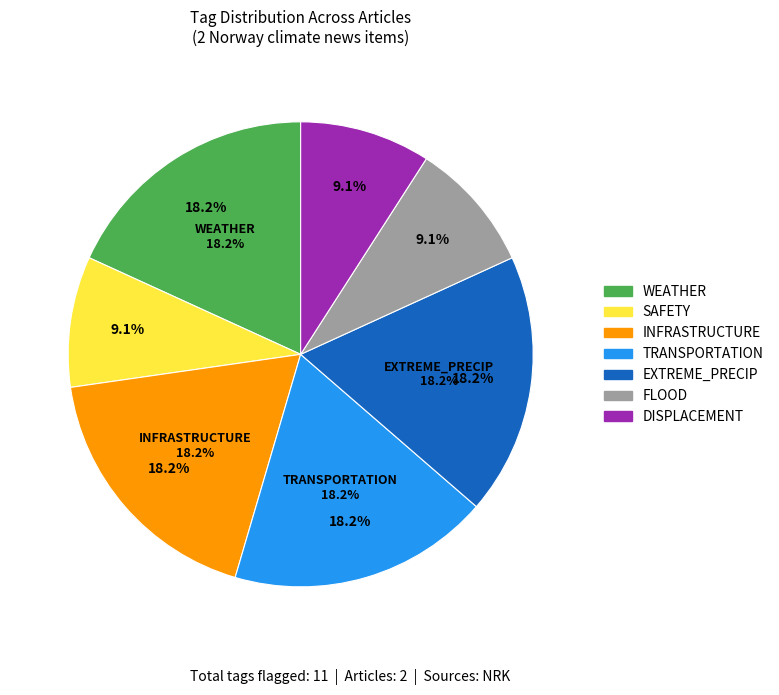

Which category has the biggest portion of the pie?

WEATHER